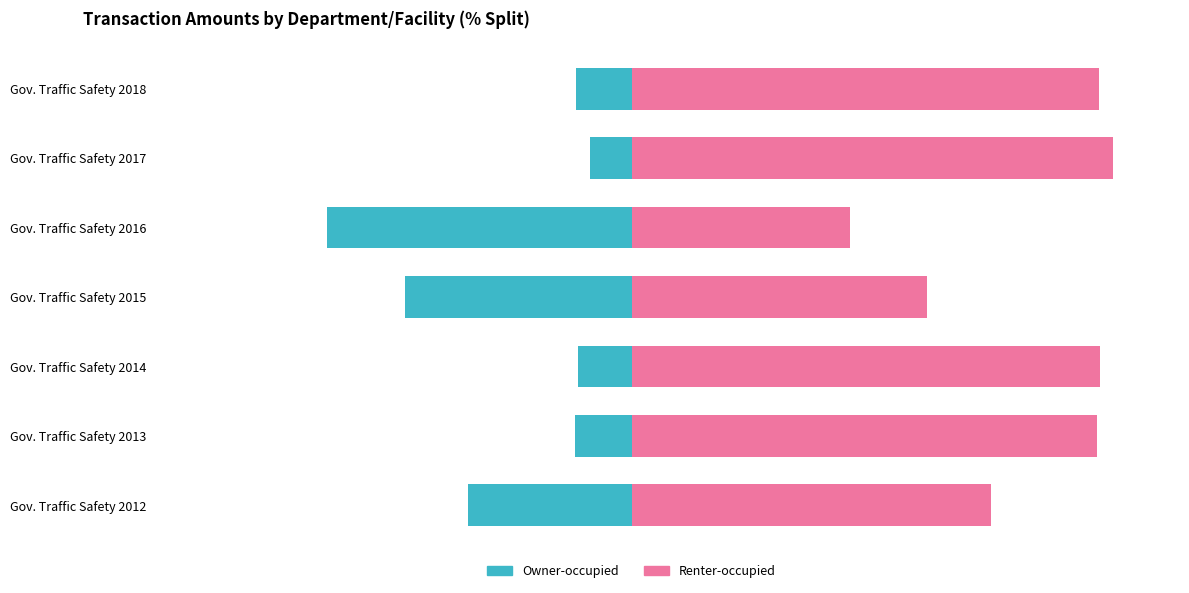

Is it true that Renter-occupied equals 89.7 at Gov. Traffic Safety 2014?

True